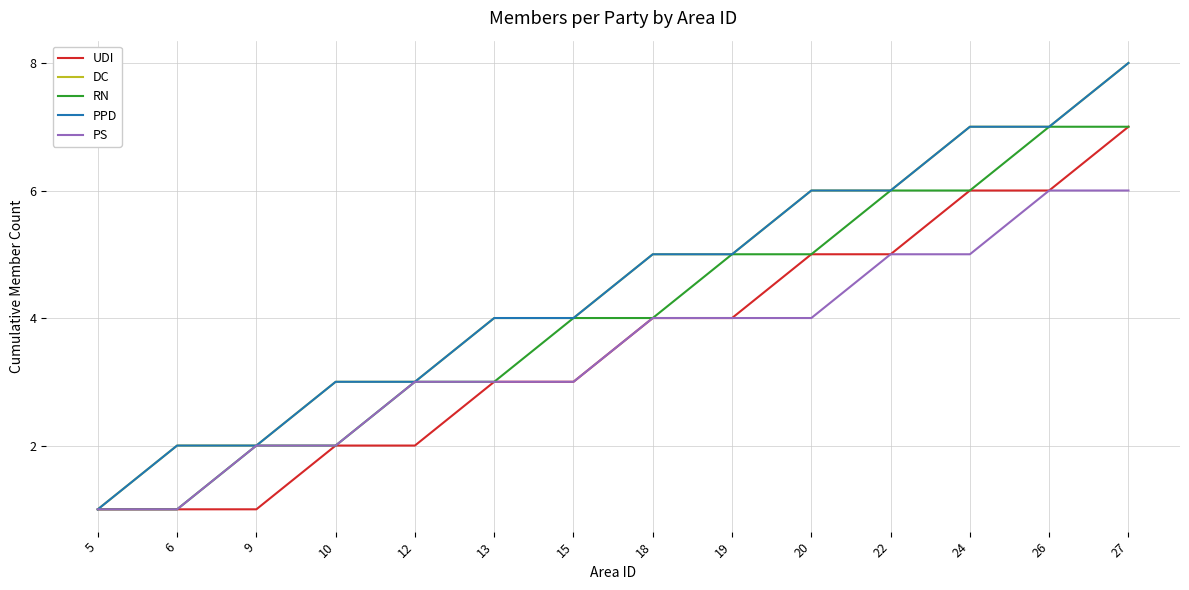

True or false: DC and PS intersect in this chart.

False